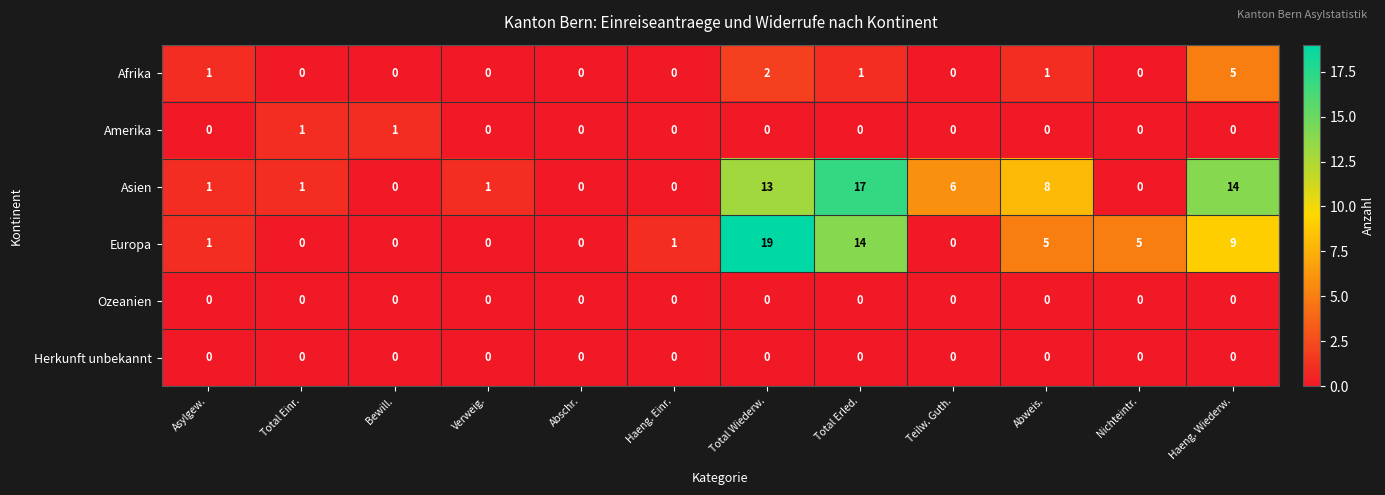

What is the sum of the Europa values at Abweis. and Total Einr.?

5